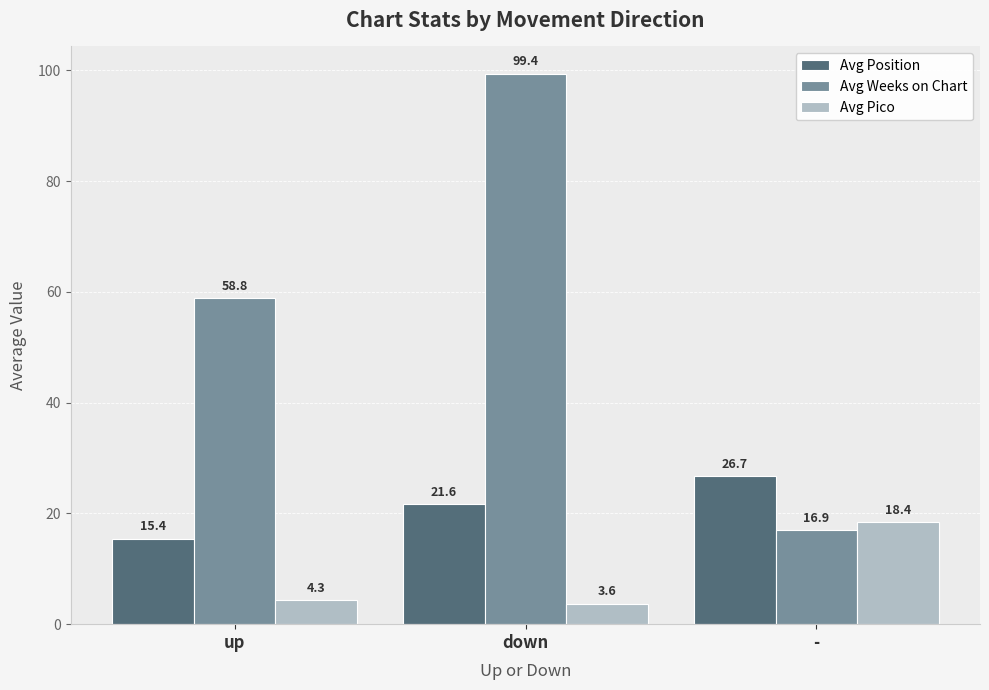

Between up and -, which series saw the biggest shift?

Avg Weeks on Chart